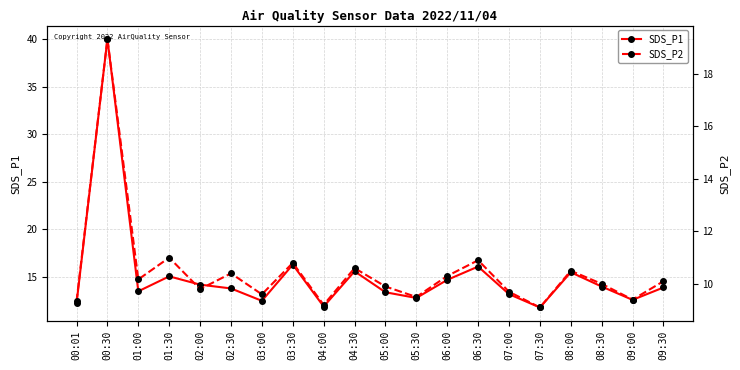

Reading right to left, extract all data points from this chart.

SDS_P1: 13.9	12.6	14.0	15.5	11.8	13.2	16.1	14.7	12.8	13.4	15.6	11.9	16.3	12.5	13.8	14.2	15.1	13.5	40.0	12.2
SDS_P2: 10.1	9.4	10.0	10.5	9.1	9.7	10.9	10.3	9.5	9.9	10.6	9.2	10.8	9.6	10.4	9.8	11.0	10.2	19.3	9.3